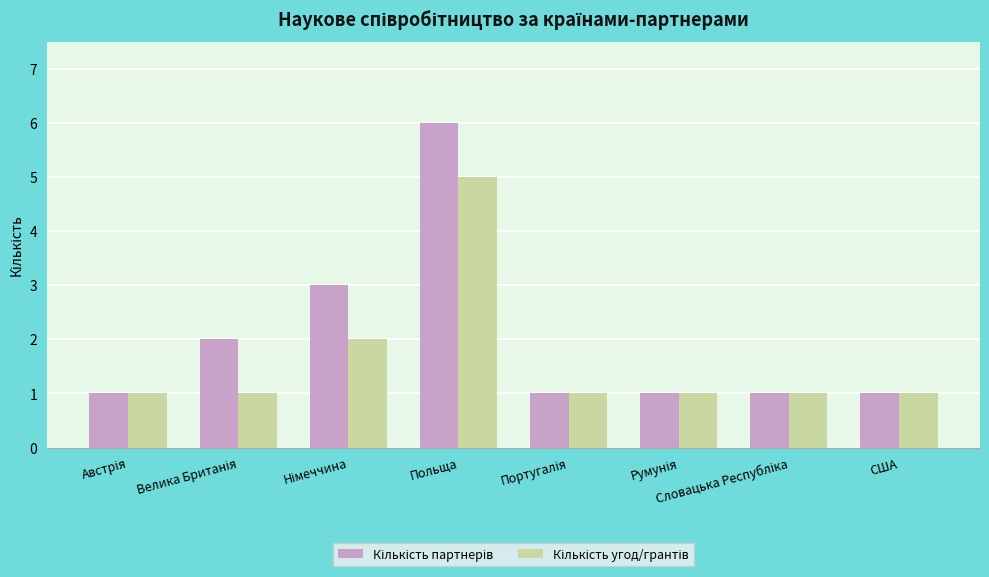

What is the greatest value displayed?

6